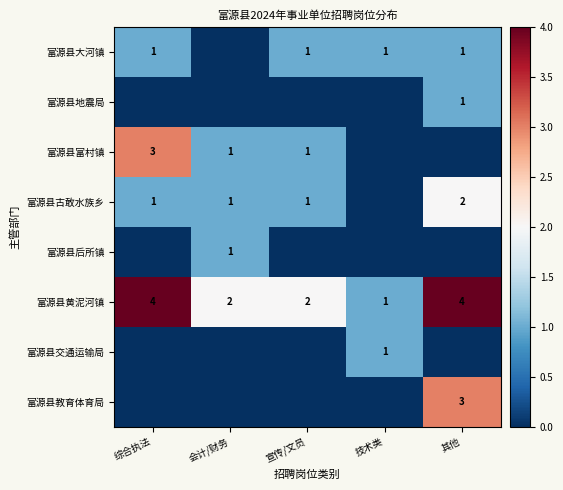

Is it true that 富源县黄泥河镇 equals 4 at 综合执法?

True